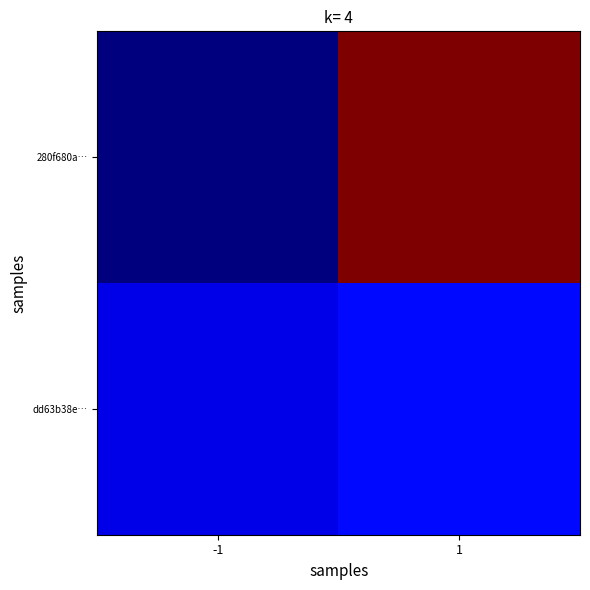

Reading left to right, transcribe all the data shown in this chart.

280f680a…: -1=-1	1=21
dd63b38e…: -1=1	1=2